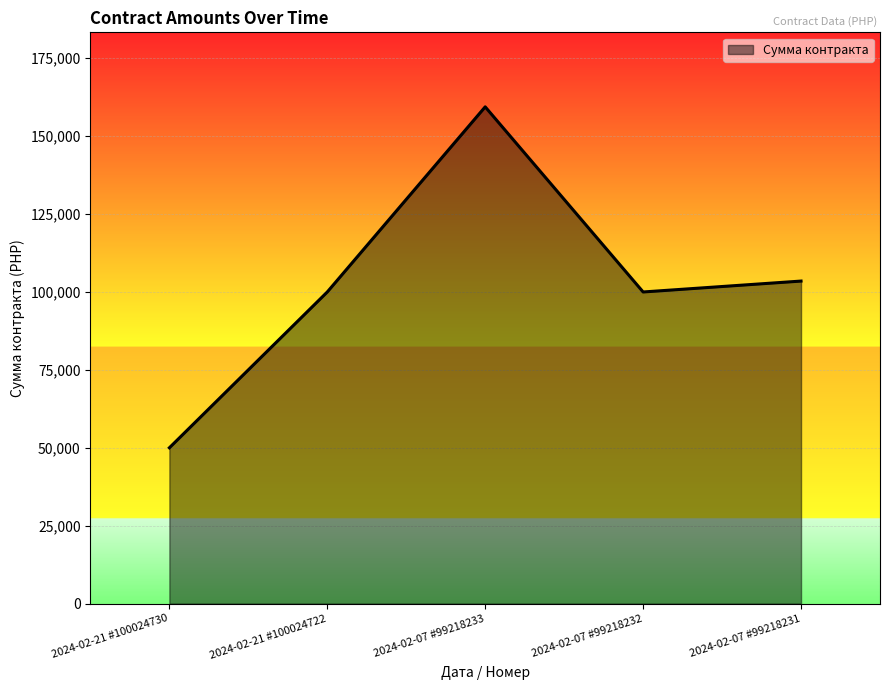

Which label corresponds to the largest value in the chart?

2024-02-07 #99218233